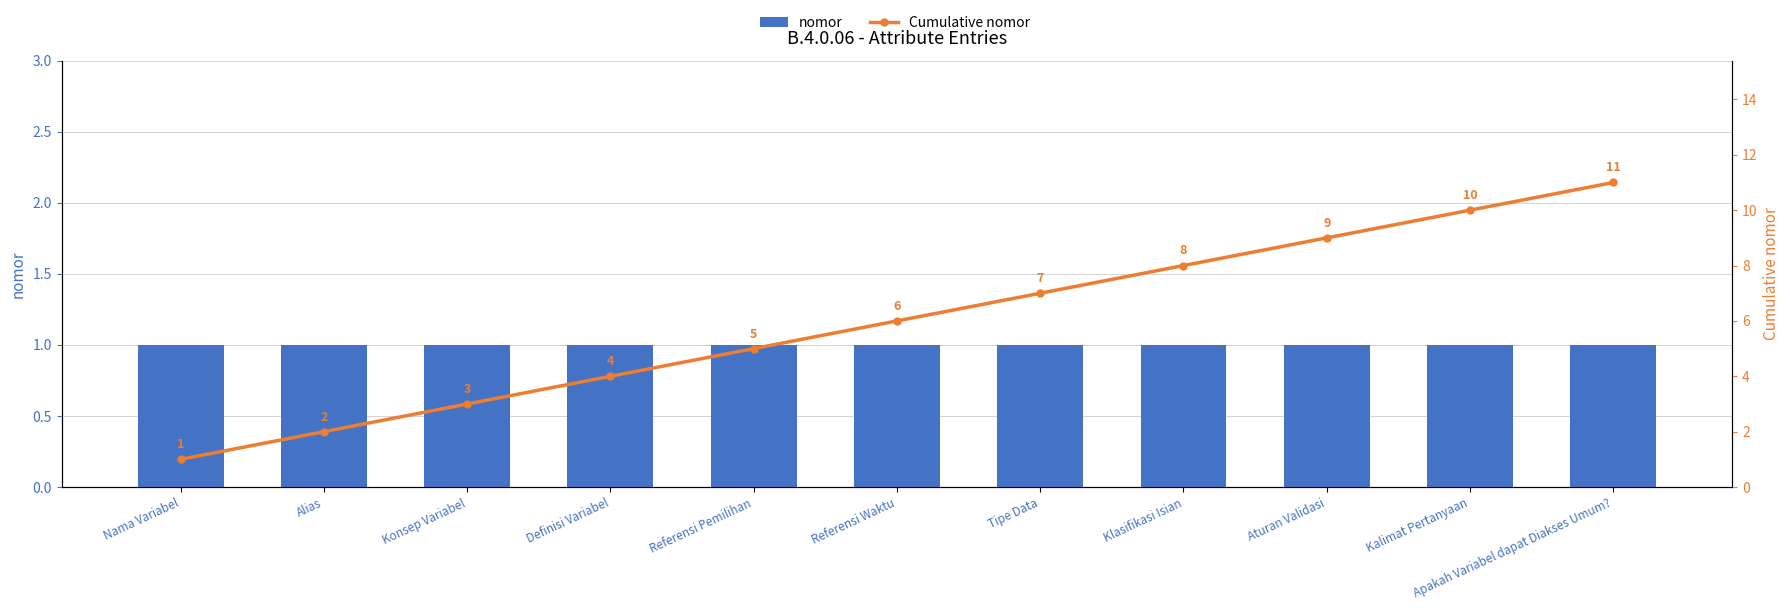

Between Nama Variabel and Tipe Data, which is larger?

Nama Variabel